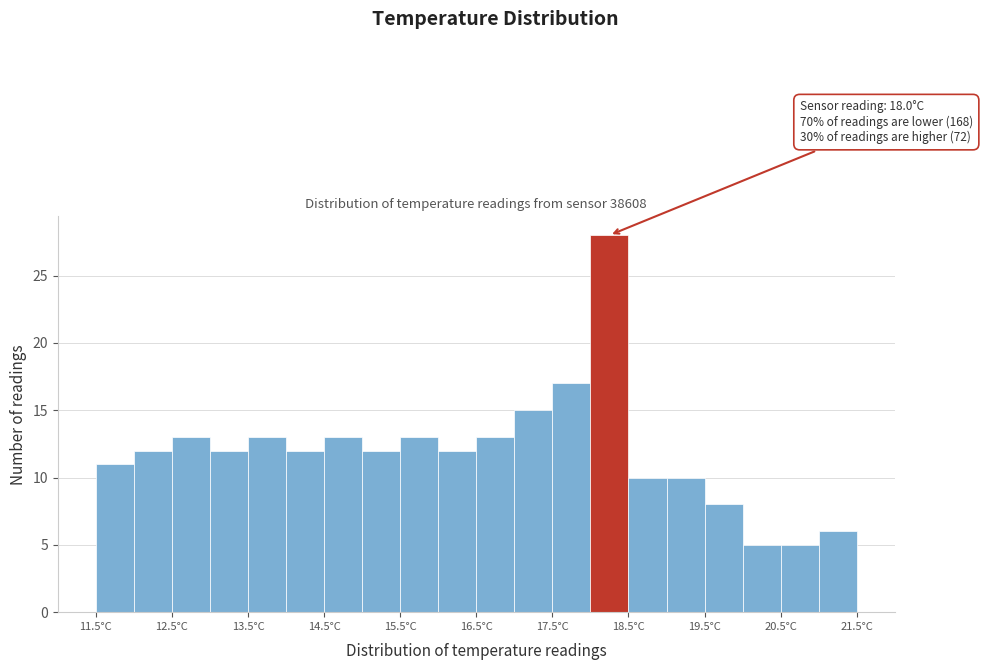

Over which range of the x-axis is the bar tallest?

18.0 to 18.5